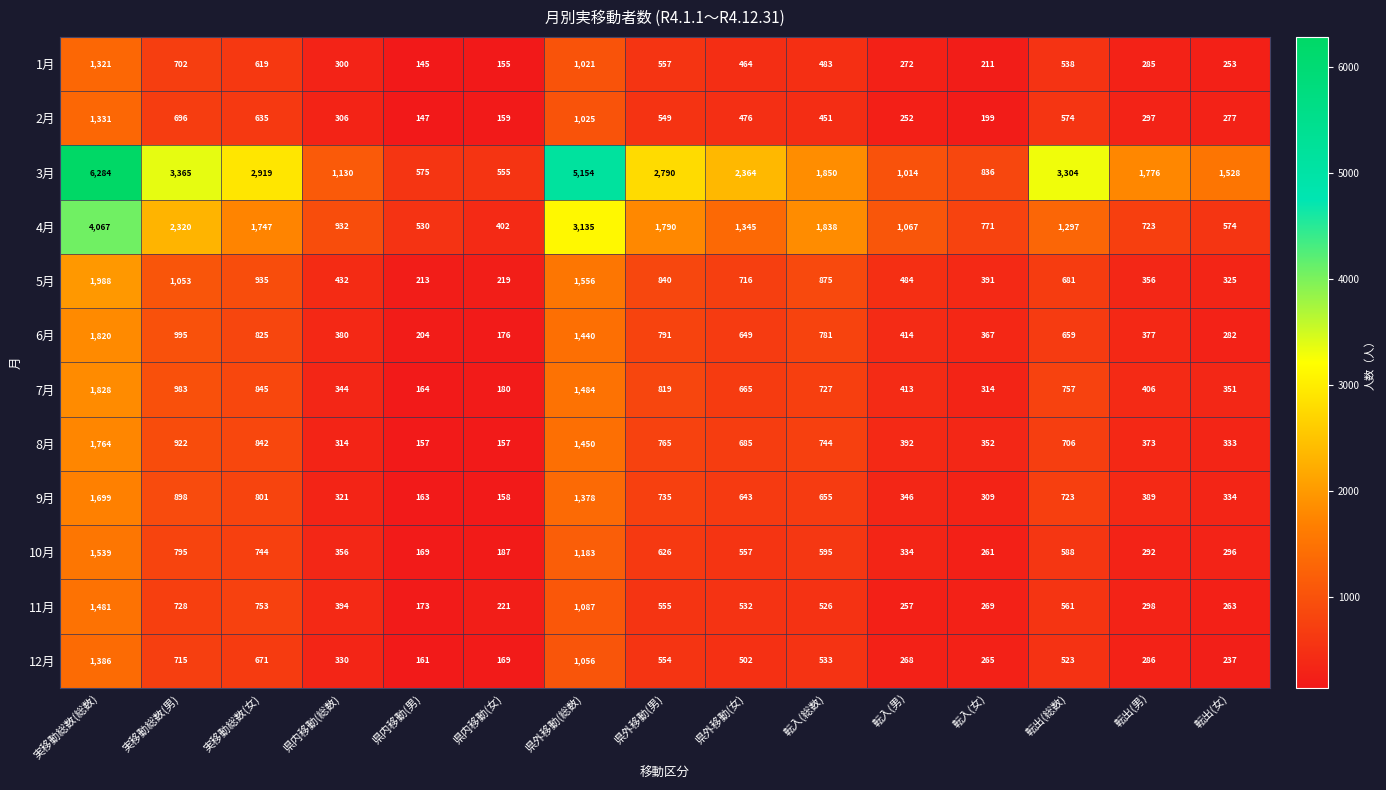

What is the difference between the maximum and minimum values in the 8月 series?

1607